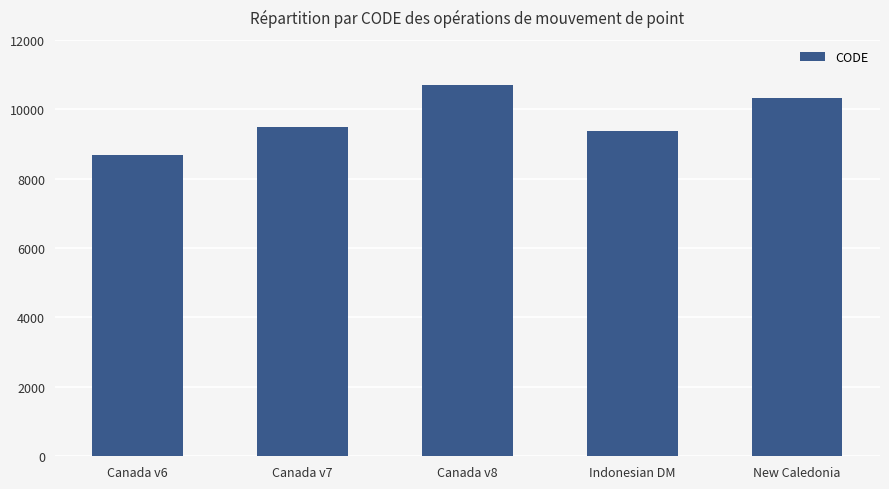

Reading right to left, what are all the values shown in this chart?

10323	9375	10707	9483	8676